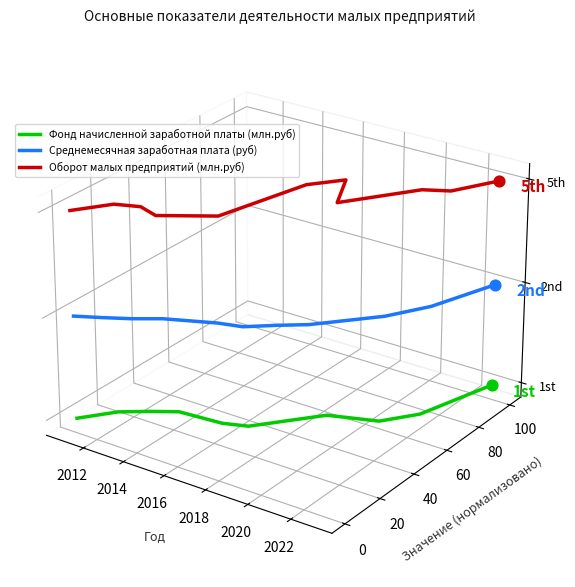

What are all the series names shown in the legend?

Фонд начисленной заработной платы (млн.руб), Среднемесячная заработная плата (руб), Оборот малых предприятий (млн.руб)